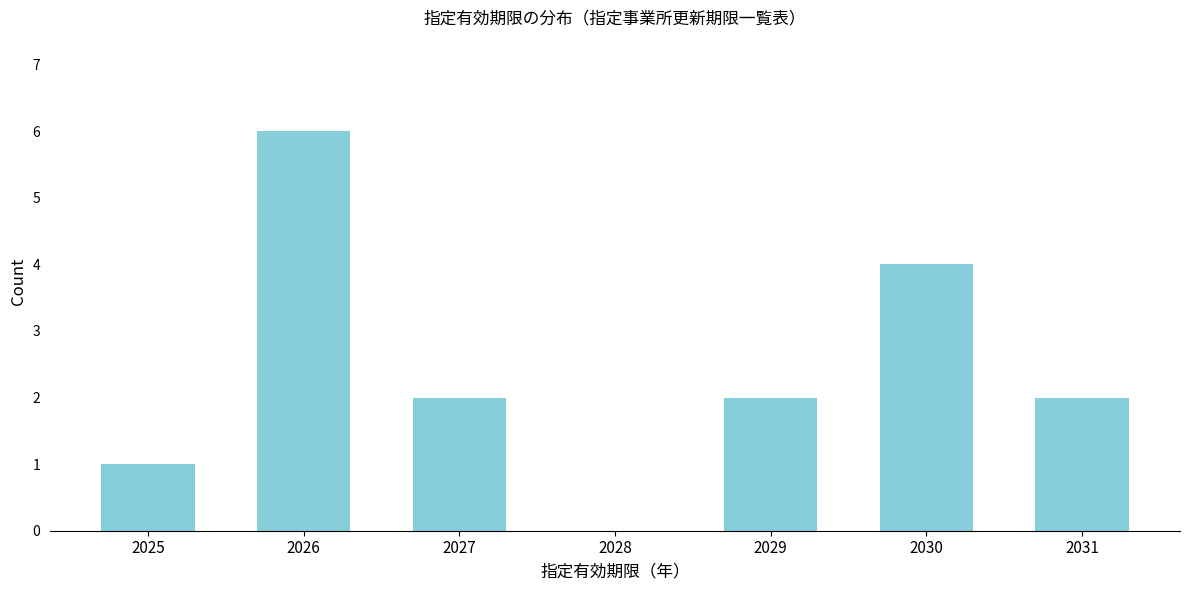

Reading right to left, transcribe all the data shown in this chart.

2031=2	2030=4	2029=2	2028=0	2027=2	2026=6	2025=1